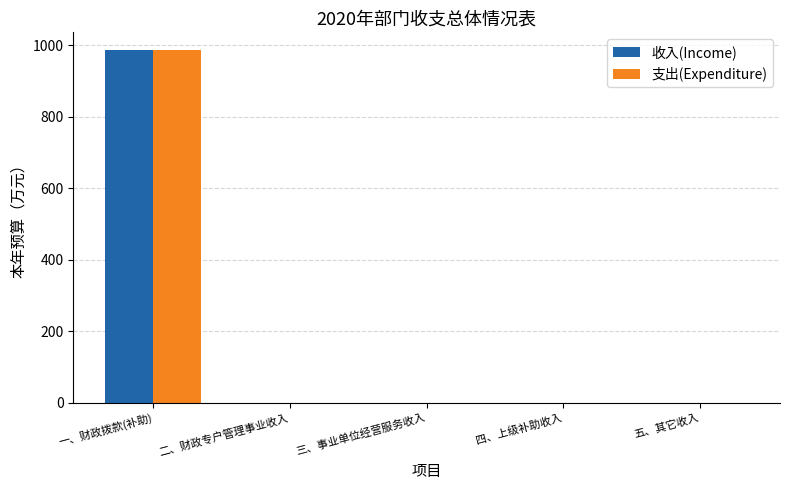

Is it true that 收入(Income) equals -569.6 at 四、上级补助收入?

False